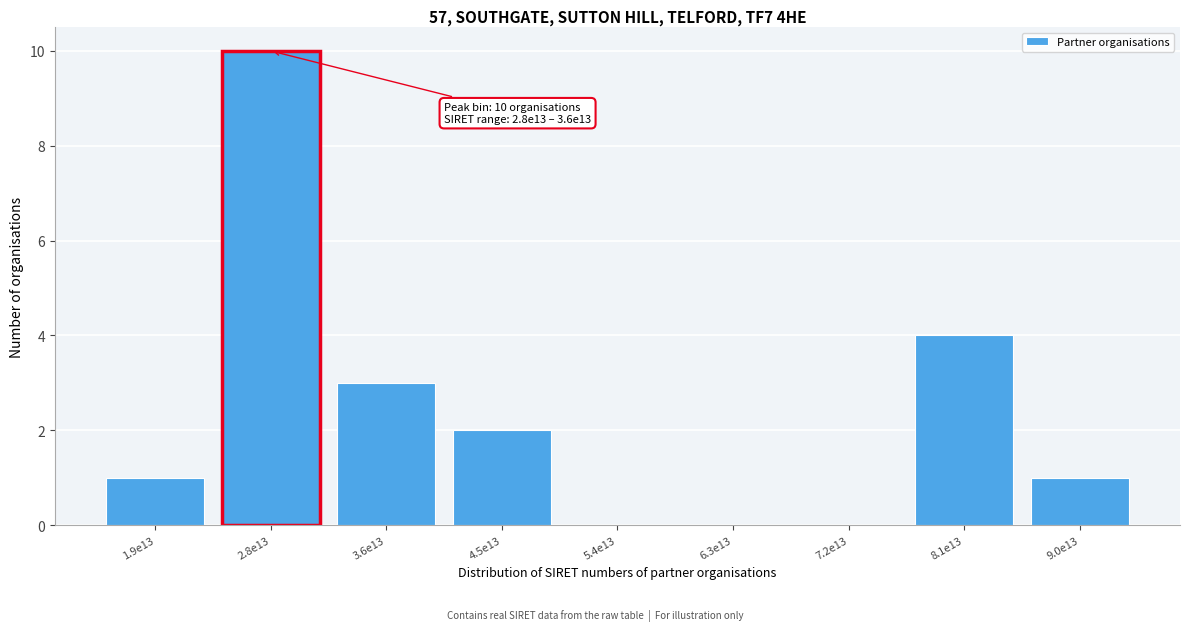

Reading left to right, list all the values displayed in this chart.

1.9e13=1	2.8e13=10	3.6e13=3	4.5e13=2	5.4e13=0	6.3e13=0	7.2e13=0	8.1e13=4	9.0e13=1